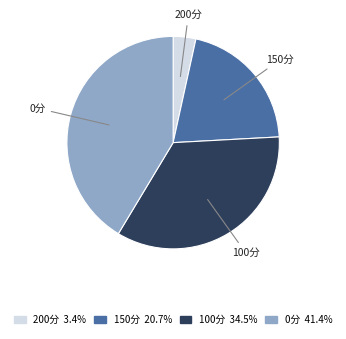

Which category has the biggest portion of the pie?

0分